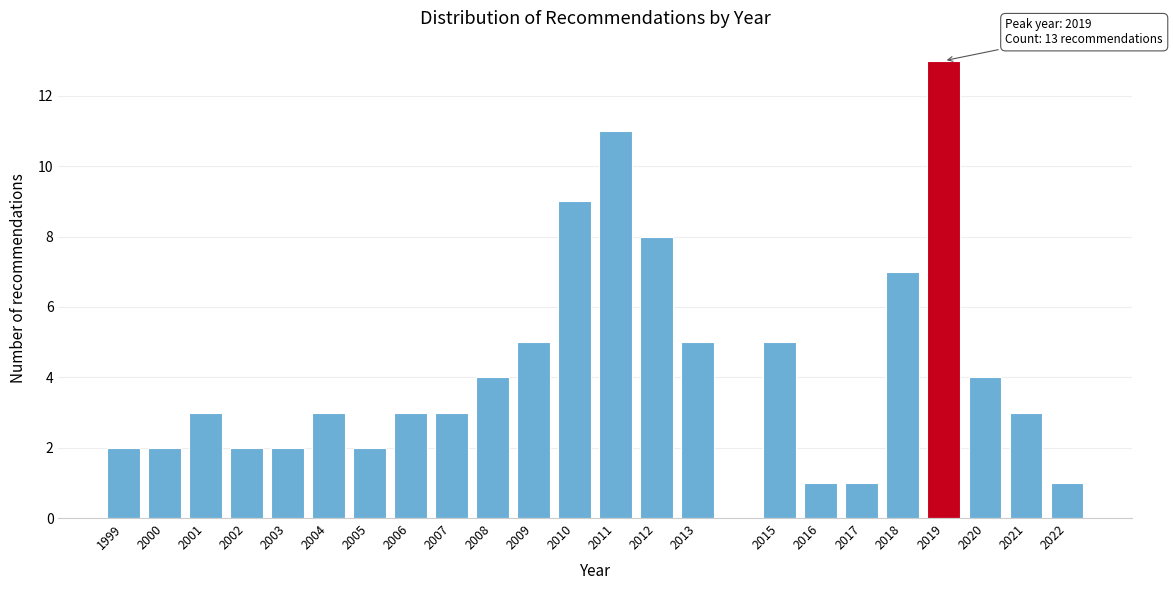

Reading left to right, what are all the values shown in this chart?

1999=2	2000=2	2001=3	2002=2	2003=2	2004=3	2005=2	2006=3	2007=3	2008=4	2009=5	2010=9	2011=11	2012=8	2013=5	2015=5	2016=1	2017=1	2018=7	2019=13	2020=4	2021=3	2022=1